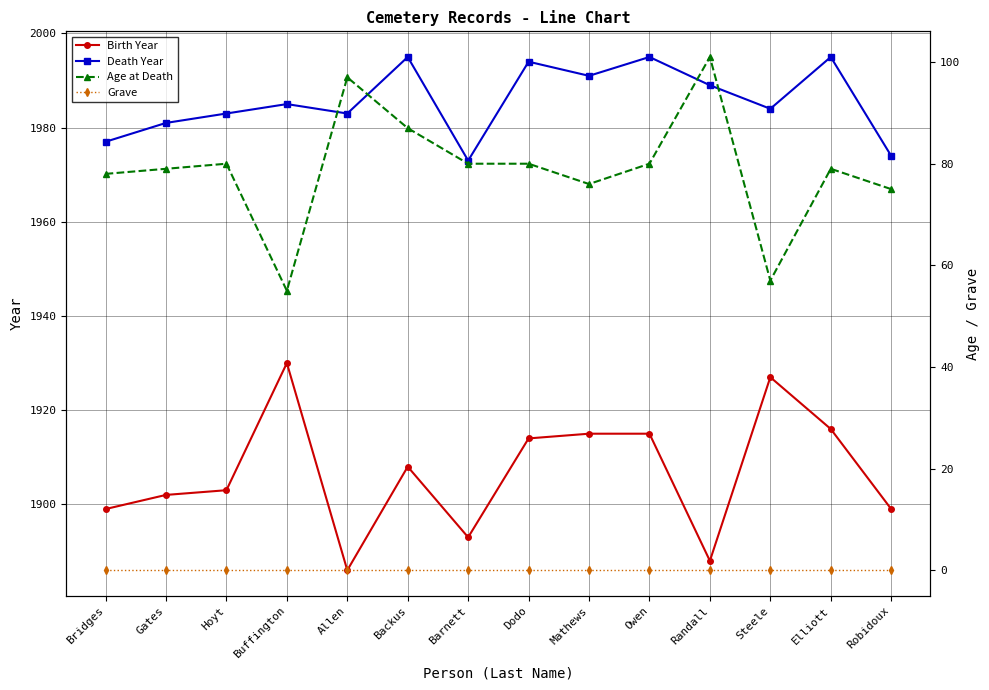

True or false: Birth Year has more than 2 points higher than both neighbors.

True